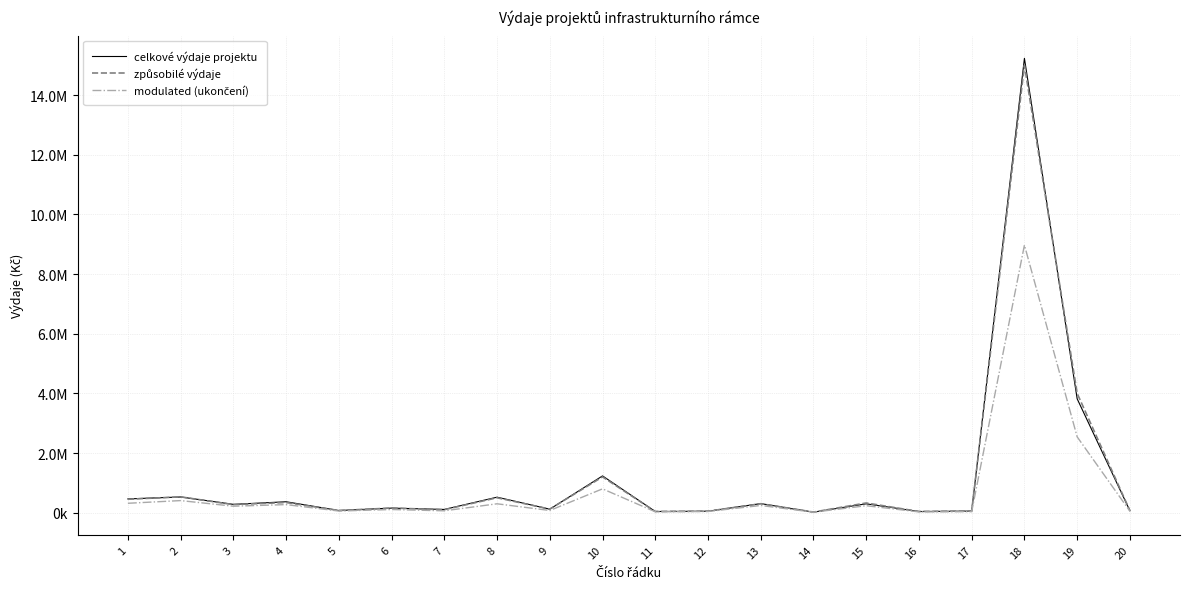

In modulated (ukončení), how many points are lower than both neighbors (excluding endpoints)?

7